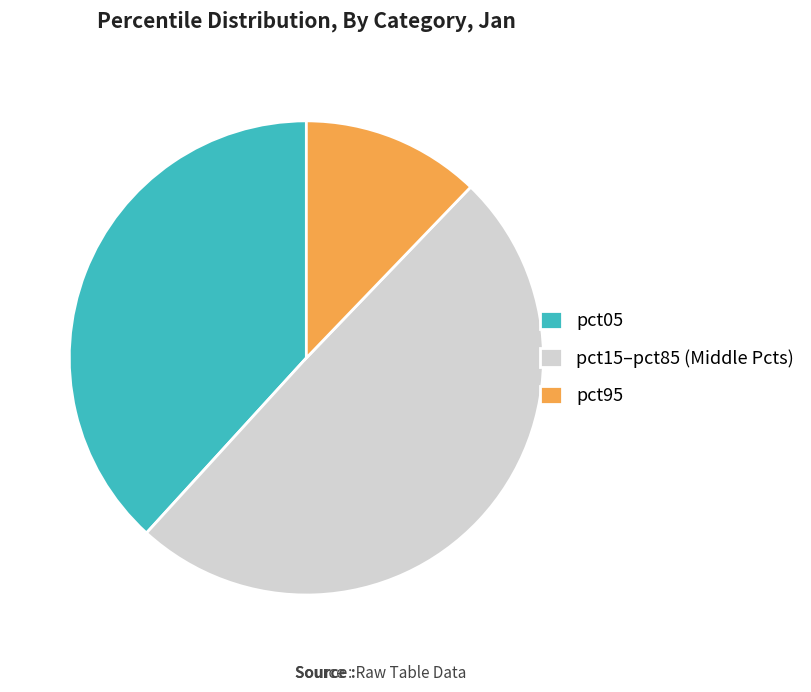

What is the ratio of the value at pct95 to the value at pct05?

0.3